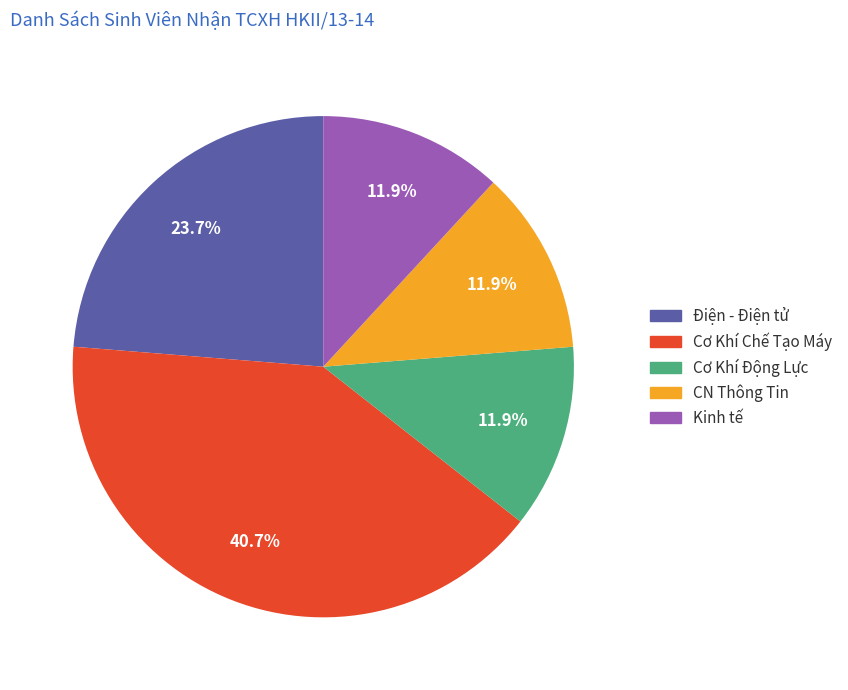

Which has a higher value, Điện - Điện tử or Kinh tế?

Điện - Điện tử